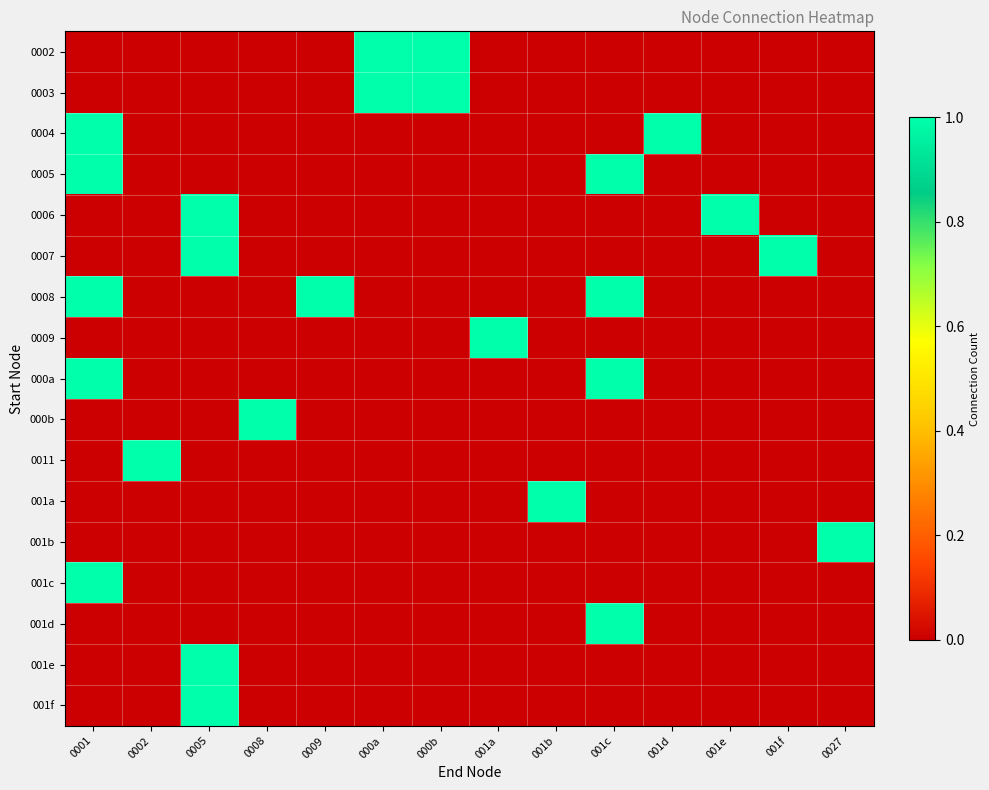

What is the total value across all series at 000a?

2